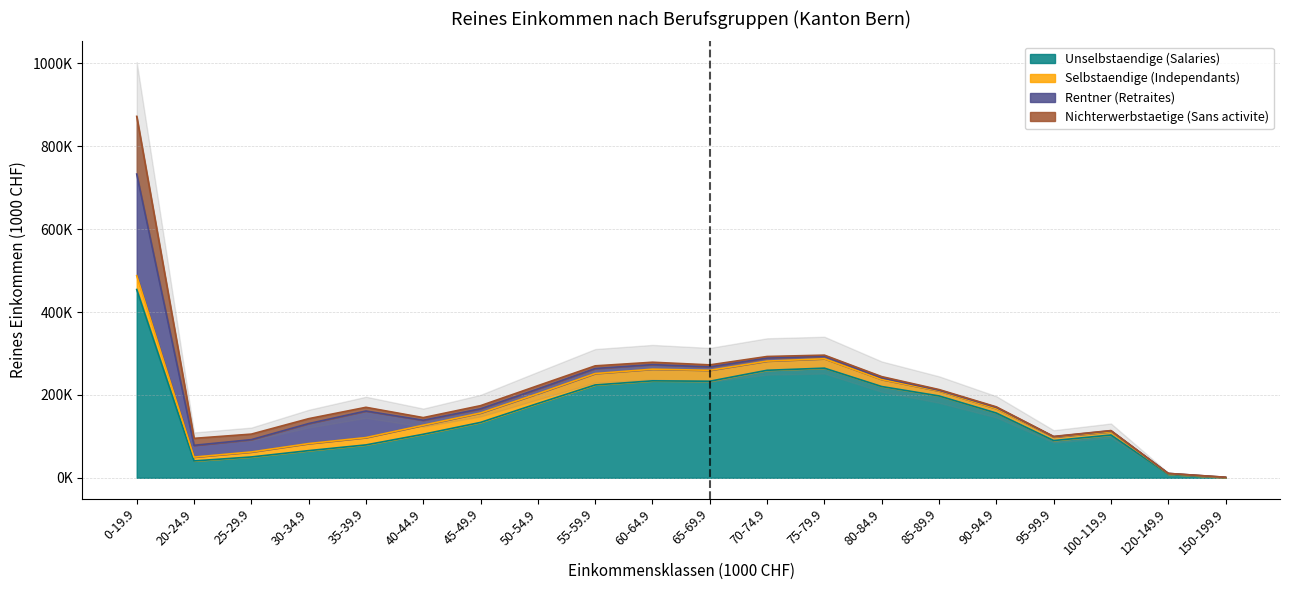

Where is the first local minimum for Rentner (Retraites)?

20-24.9